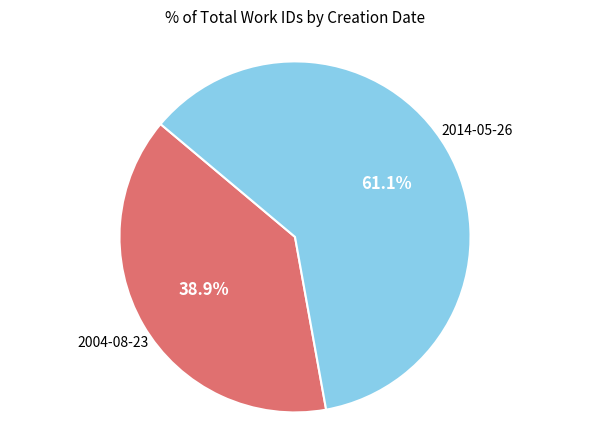

Is there a majority slice in this chart?

Yes